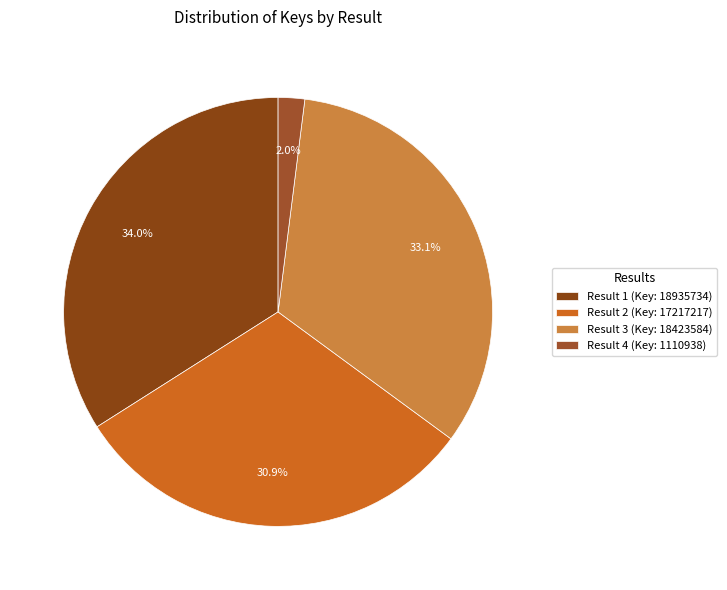

Does Result 3 (Key: 18423584) represent more than half of the total?

No